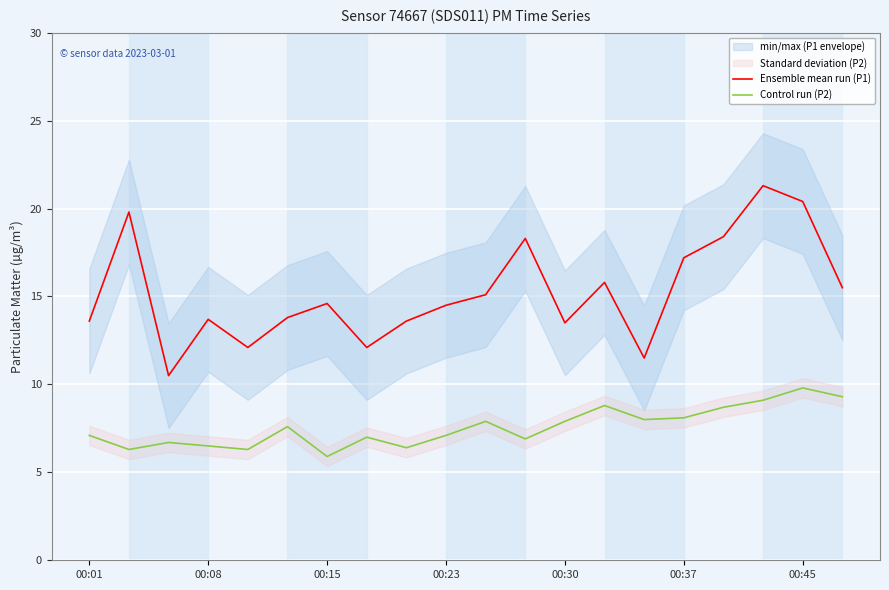

True or false: Control run (P2) has a value of 3.3 at 00:37.

False